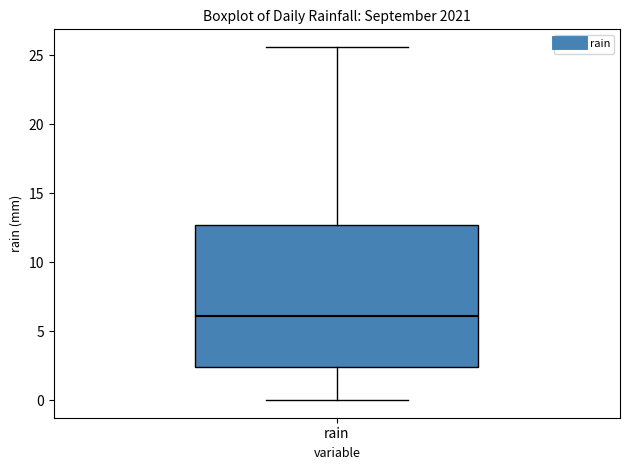

Read this box plot against the y-axis: the position of the median line, the range covered by the box, and the ends of both whiskers. The values are not printed on the chart, so give them approximately, as read against the axis.

median 6.0, box 2.5 to 12.5, whiskers 0.0 to 25.5